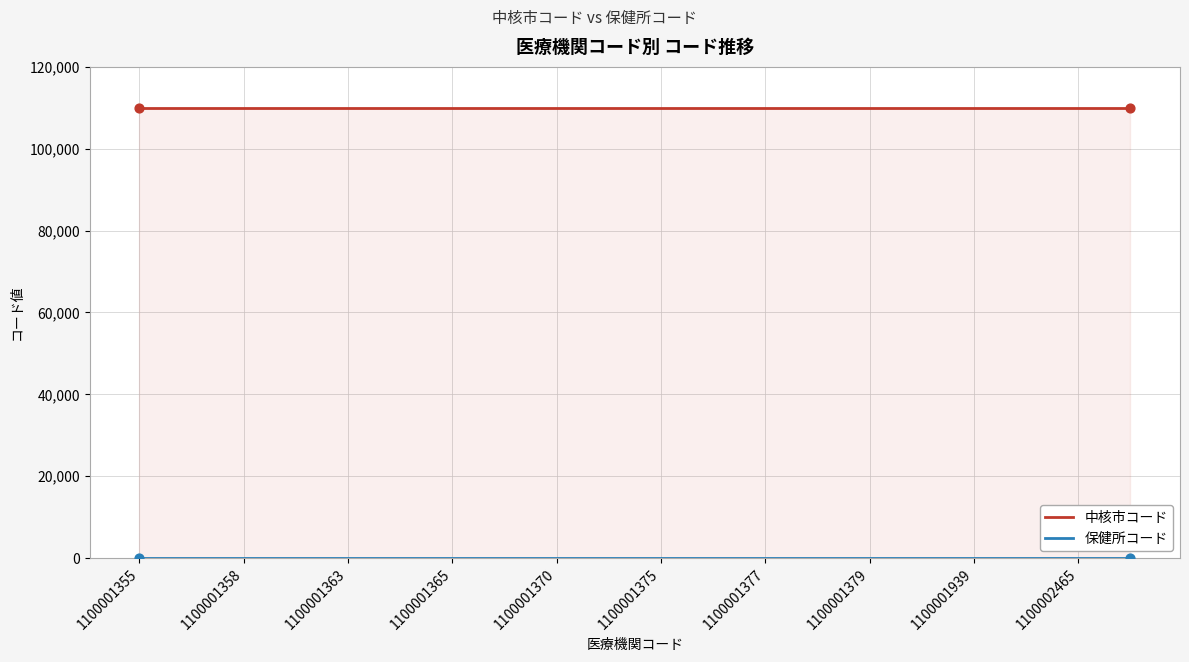

Which series has the largest total across all categories?

中核市コード